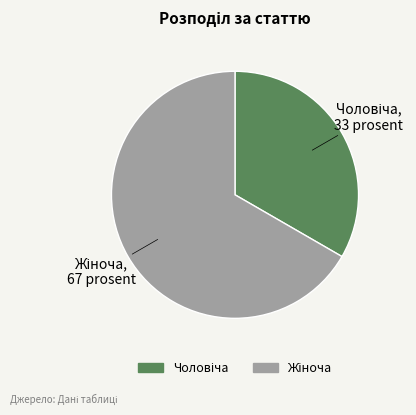

Is there any slice that represents more than half of the pie?

Yes